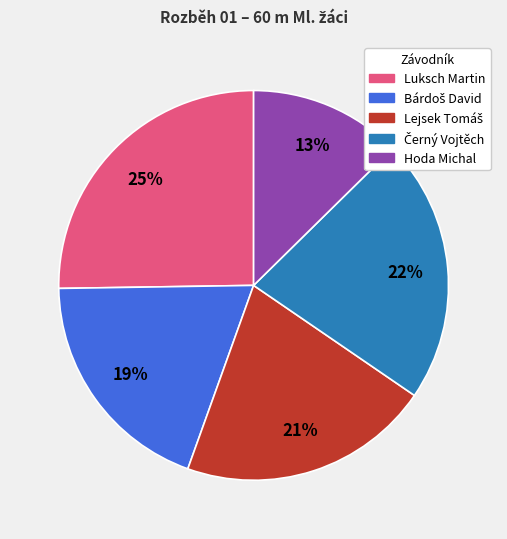

The Hoda Michal slice represents 8% of the pie. True or false?

False